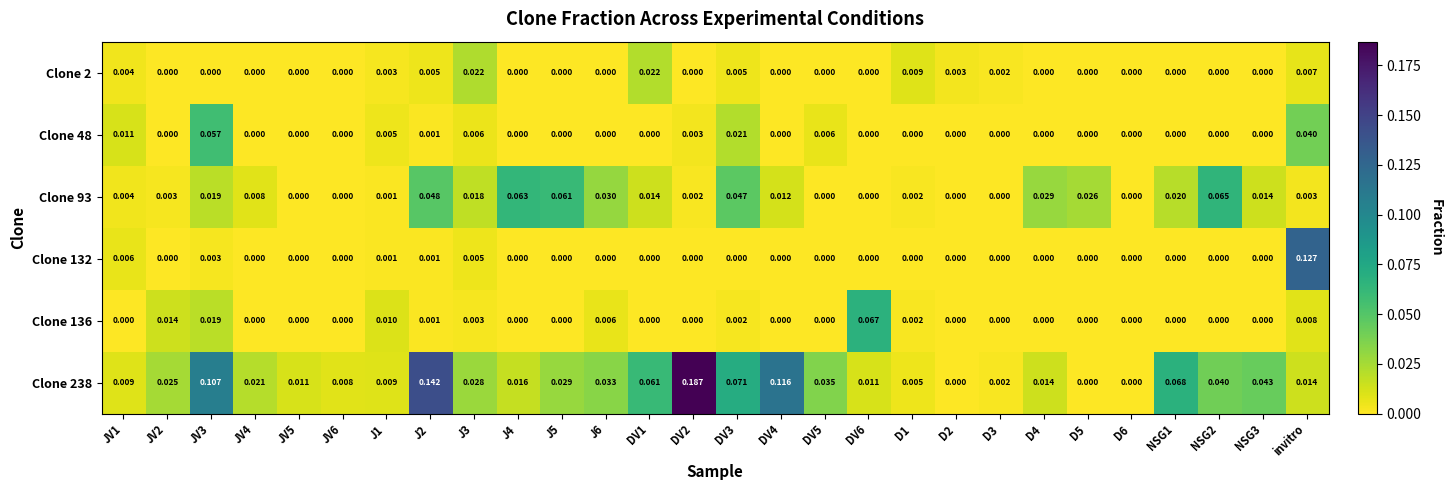

Reading left to right, extract all data points from this chart.

Clone 2: JV1=0.0	JV2=0.0	JV3=0.0	JV4=0.0	JV5=0.0	JV6=0.0	J1=0.0	J2=0.0	J3=0.0	J4=0.0	J5=0.0	J6=0.0	DV1=0.0	DV2=0.0	DV3=0.0	DV4=0.0	DV5=0.0	DV6=0.0	D1=0.0	D2=0.0	D3=0.0	D4=0.0	D5=0.0	D6=0.0	NSG1=0.0	NSG2=0.0	NSG3=0.0	invitro=0.0
Clone 48: JV1=0.0	JV2=0.0	JV3=0.1	JV4=0.0	JV5=0.0	JV6=0.0	J1=0.0	J2=0.0	J3=0.0	J4=0.0	J5=0.0	J6=0.0	DV1=0.0	DV2=0.0	DV3=0.0	DV4=0.0	DV5=0.0	DV6=0.0	D1=0.0	D2=0.0	D3=0.0	D4=0.0	D5=0.0	D6=0.0	NSG1=0.0	NSG2=0.0	NSG3=0.0	invitro=0.0
Clone 93: JV1=0.0	JV2=0.0	JV3=0.0	JV4=0.0	JV5=0.0	JV6=0.0	J1=0.0	J2=0.0	J3=0.0	J4=0.1	J5=0.1	J6=0.0	DV1=0.0	DV2=0.0	DV3=0.0	DV4=0.0	DV5=0.0	DV6=0.0	D1=0.0	D2=0.0	D3=0.0	D4=0.0	D5=0.0	D6=0.0	NSG1=0.0	NSG2=0.1	NSG3=0.0	invitro=0.0
Clone 132: JV1=0.0	JV2=0.0	JV3=0.0	JV4=0.0	JV5=0.0	JV6=0.0	J1=0.0	J2=0.0	J3=0.0	J4=0.0	J5=0.0	J6=0.0	DV1=0.0	DV2=0.0	DV3=0.0	DV4=0.0	DV5=0.0	DV6=0.0	D1=0.0	D2=0.0	D3=0.0	D4=0.0	D5=0.0	D6=0.0	NSG1=0.0	NSG2=0.0	NSG3=0.0	invitro=0.1
Clone 136: JV1=0.0	JV2=0.0	JV3=0.0	JV4=0.0	JV5=0.0	JV6=0.0	J1=0.0	J2=0.0	J3=0.0	J4=0.0	J5=0.0	J6=0.0	DV1=0.0	DV2=0.0	DV3=0.0	DV4=0.0	DV5=0.0	DV6=0.1	D1=0.0	D2=0.0	D3=0.0	D4=0.0	D5=0.0	D6=0.0	NSG1=0.0	NSG2=0.0	NSG3=0.0	invitro=0.0
Clone 238: JV1=0.0	JV2=0.0	JV3=0.1	JV4=0.0	JV5=0.0	JV6=0.0	J1=0.0	J2=0.1	J3=0.0	J4=0.0	J5=0.0	J6=0.0	DV1=0.1	DV2=0.2	DV3=0.1	DV4=0.1	DV5=0.0	DV6=0.0	D1=0.0	D2=0.0	D3=0.0	D4=0.0	D5=0.0	D6=0.0	NSG1=0.1	NSG2=0.0	NSG3=0.0	invitro=0.0